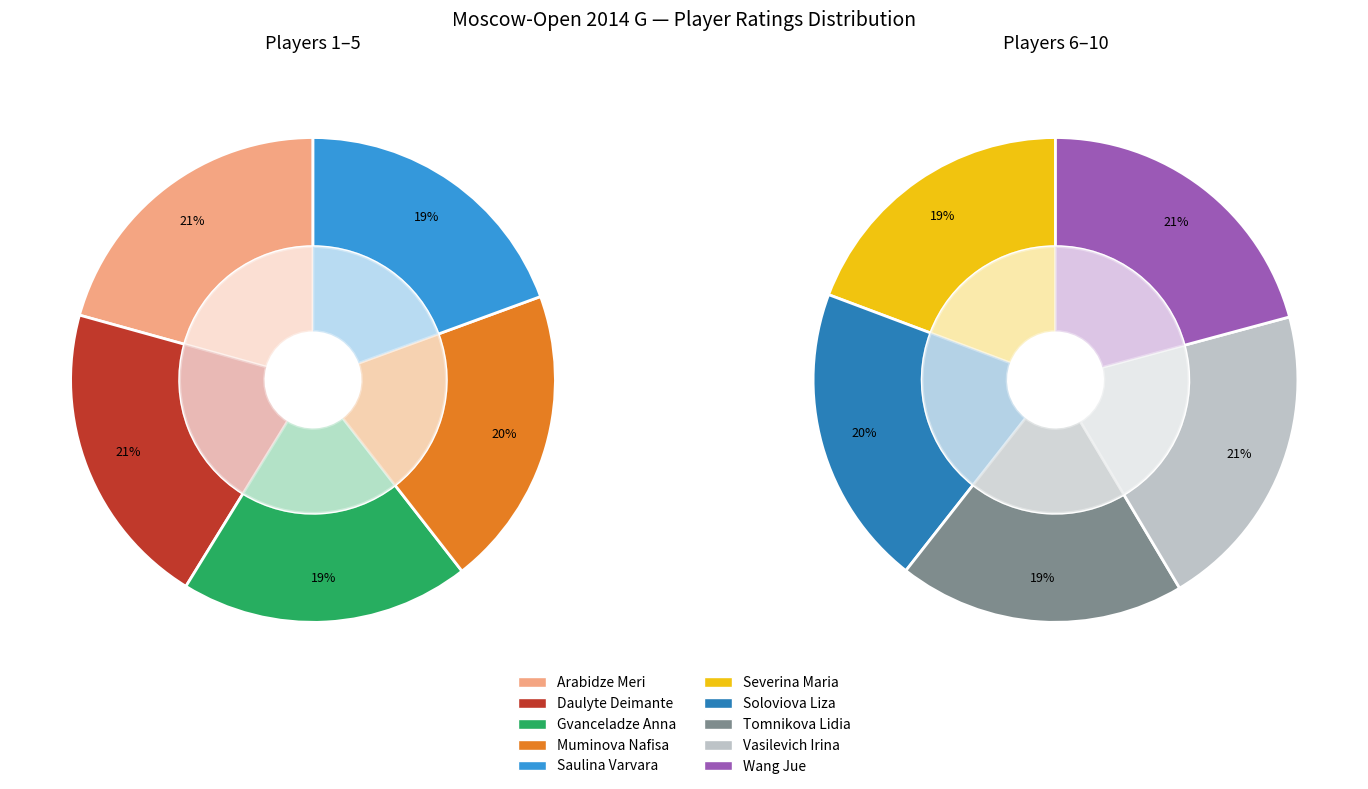

What portion of the pie excludes Severina Maria?

90.4%